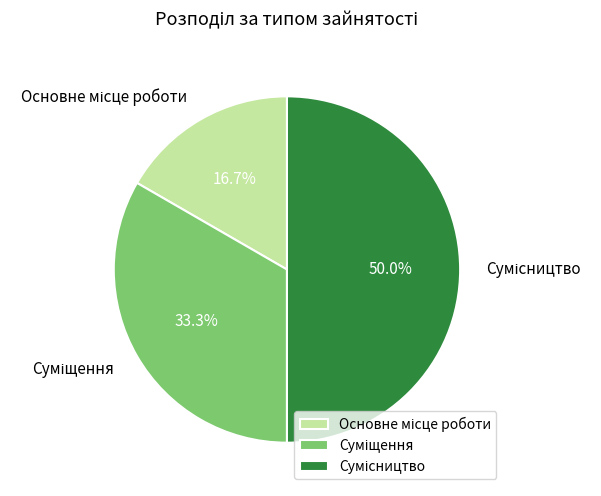

Count the number of slices in the pie.

3